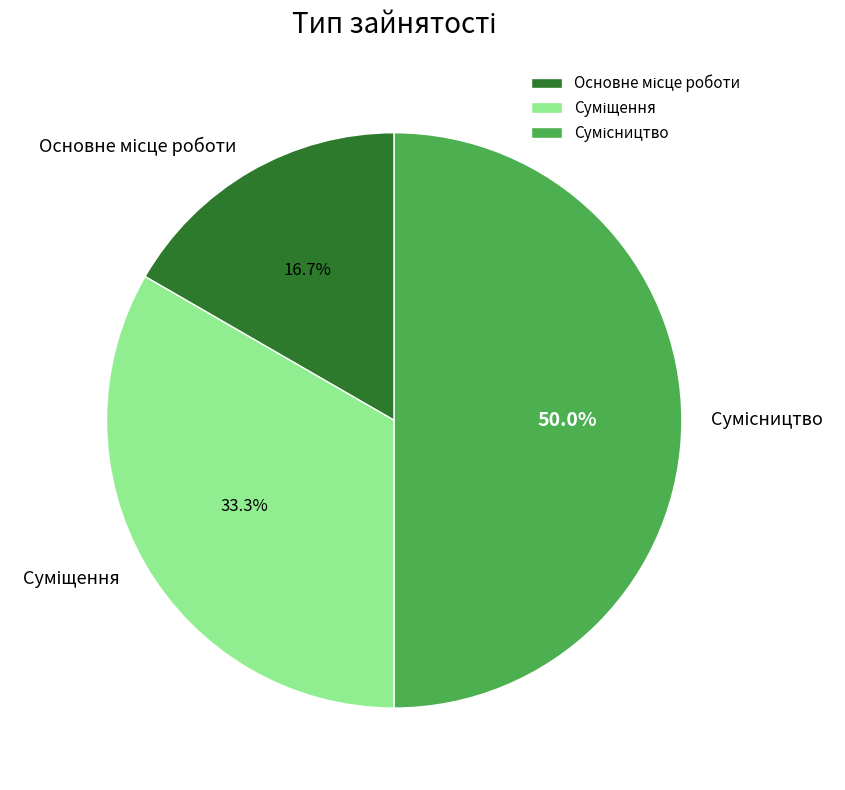

Count the number of slices in the pie.

3